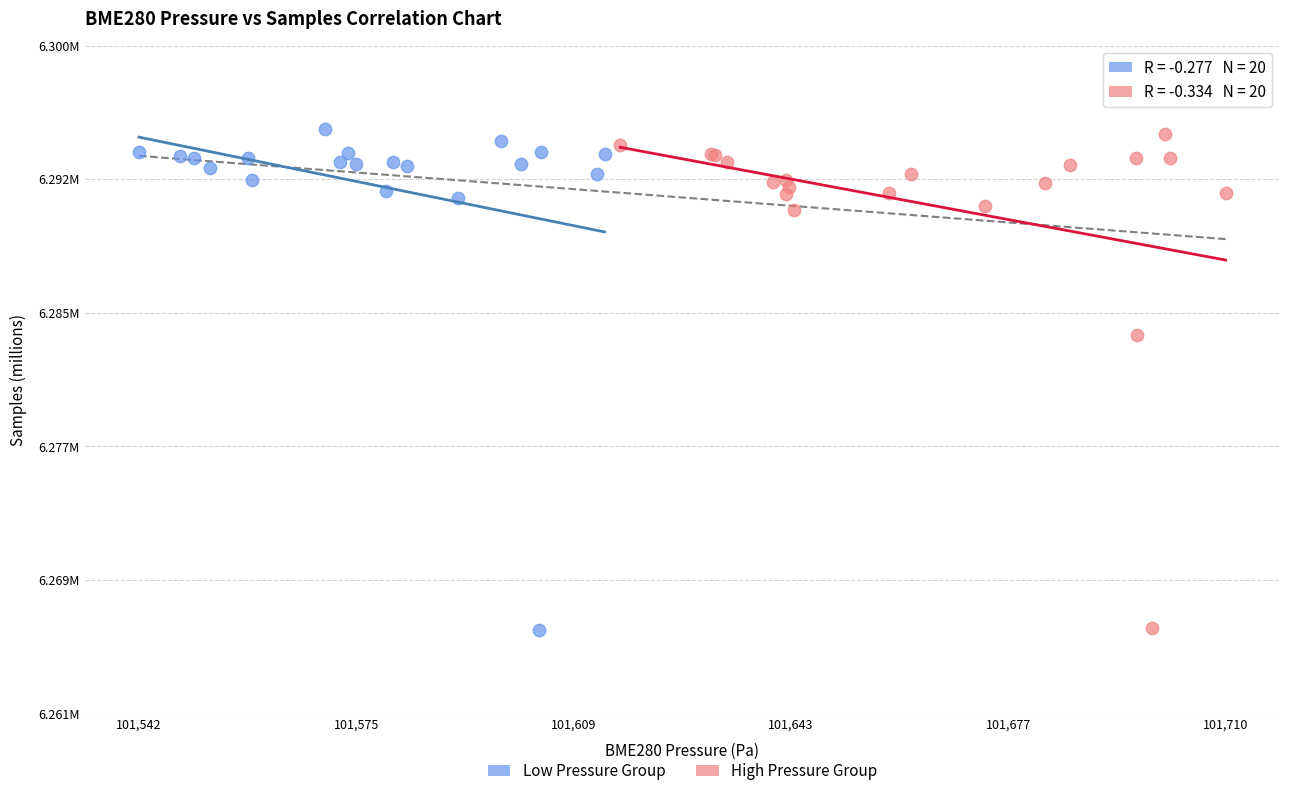

What are all the series names shown in the legend?

Low Pressure Group, High Pressure Group